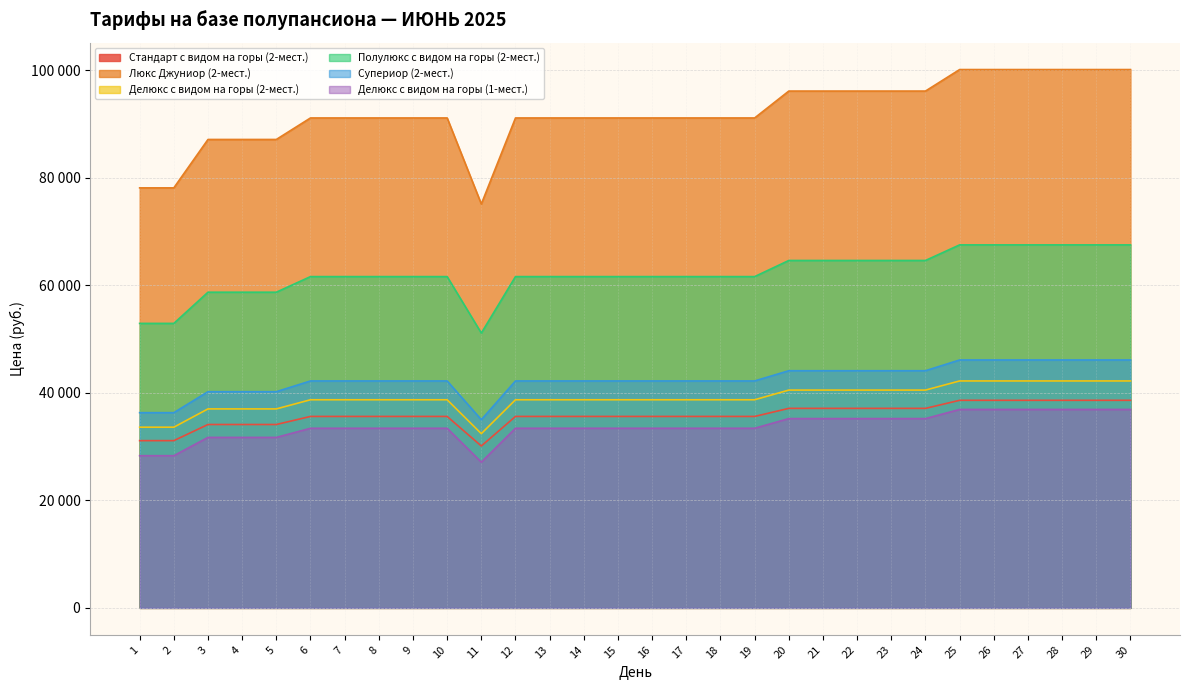

List the series in order of their peak value, lowest first.

Делюкс с видом на горы (1-мест.), Стандарт с видом на горы (2-мест.), Делюкс с видом на горы (2-мест.), Супериор (2-мест.), Полулюкс с видом на горы (2-мест.), Люкс Джуниор (2-мест.)